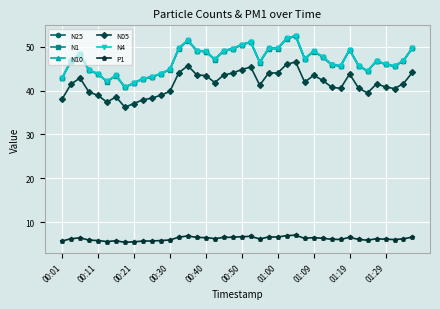

What is the value of the N10 point at the 19th from the left?

49.1